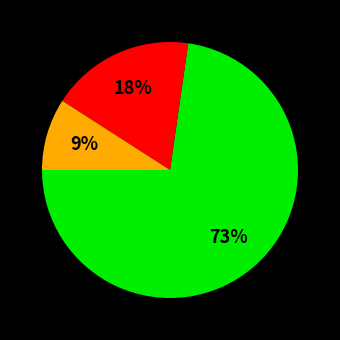

To the nearest percent, what is the average slice percentage?

33%